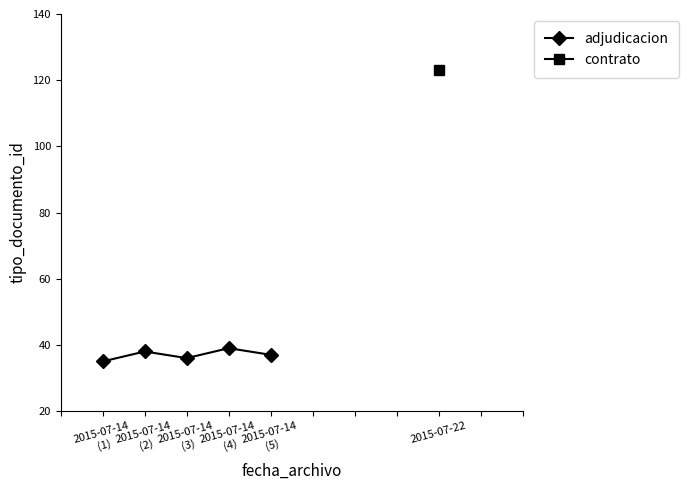

What is the difference between the second highest and second lowest values?

2